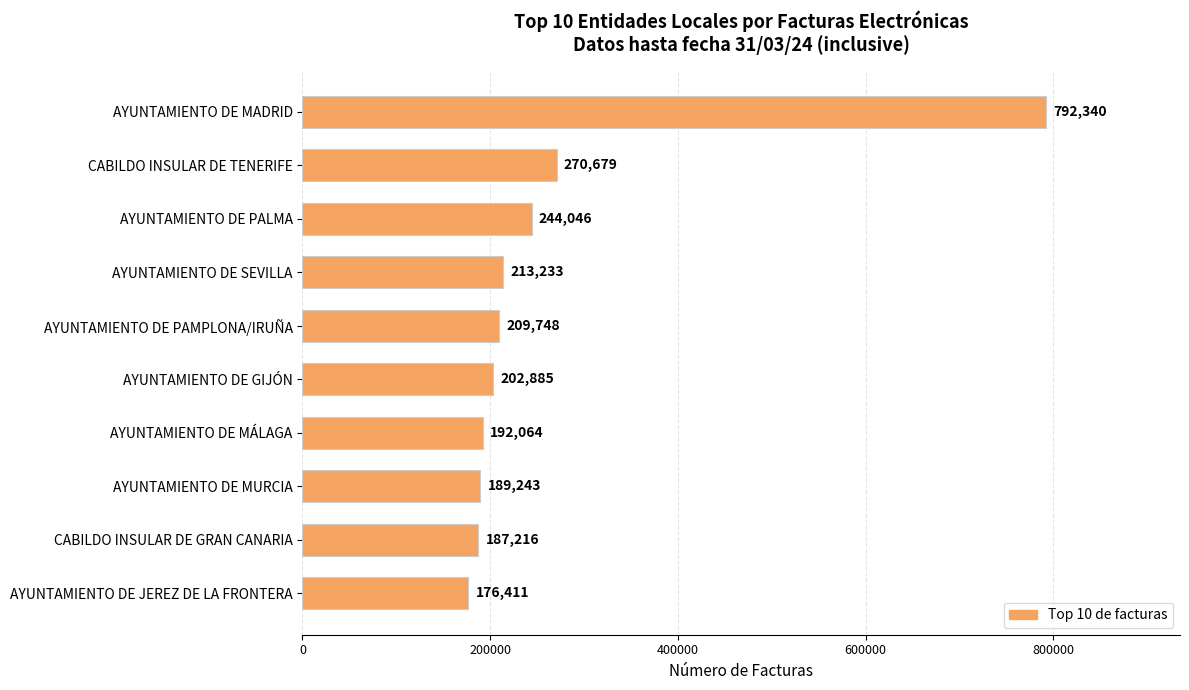

What is the value of the 1st bar from the top?

792340